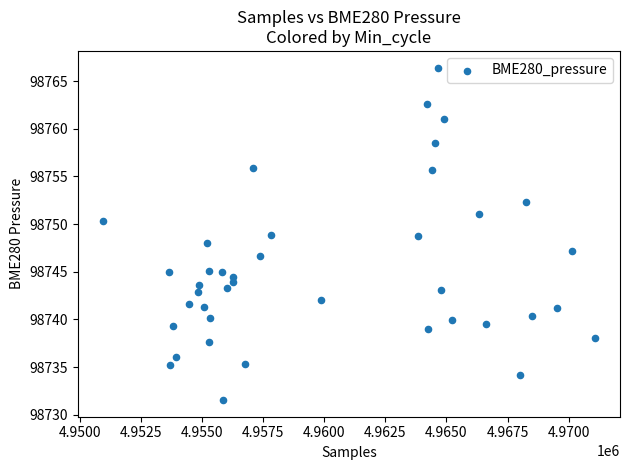

What is the range of Y values (max minus min)?

34.9